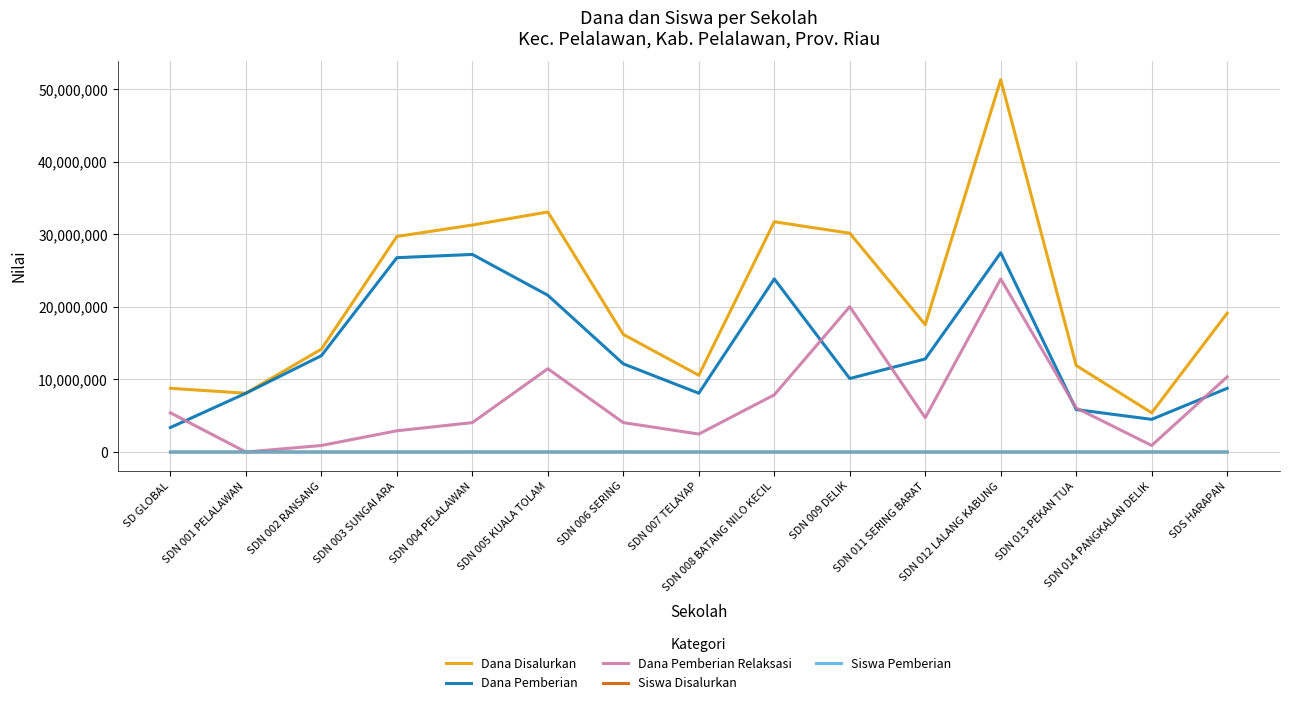

Which series has the largest total across all categories?

Dana Disalurkan